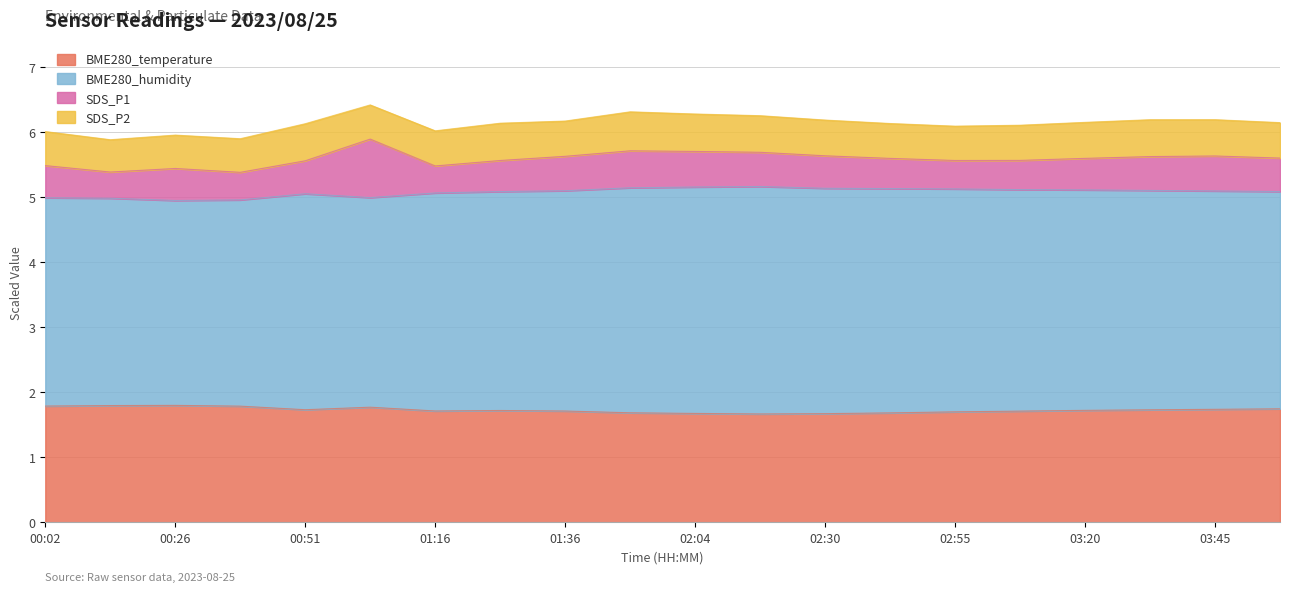

Where is the first local maximum for BME280_humidity?

00:51